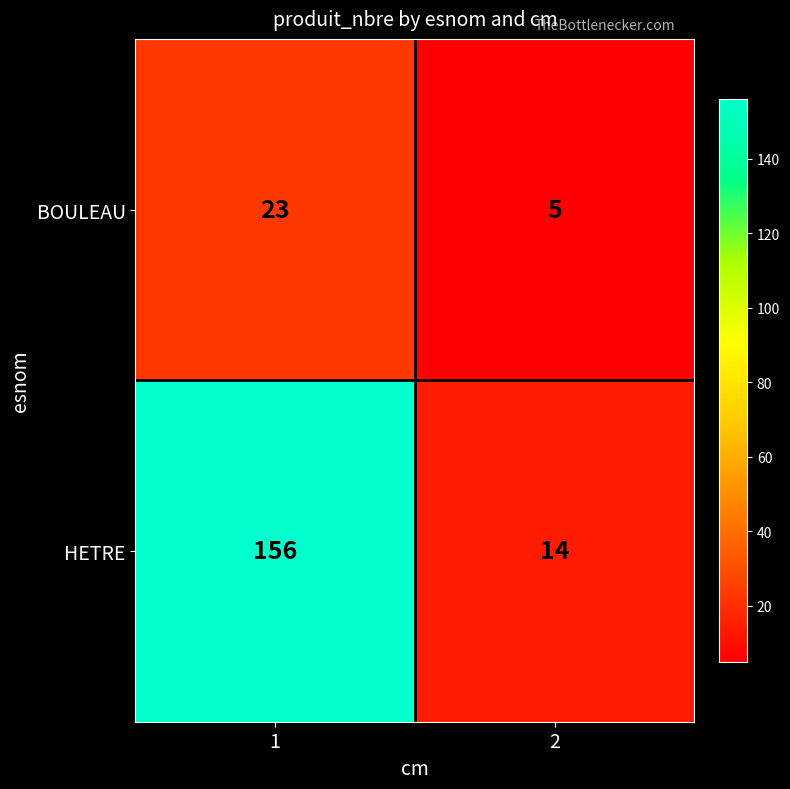

What is the average value of the HETRE series?

85